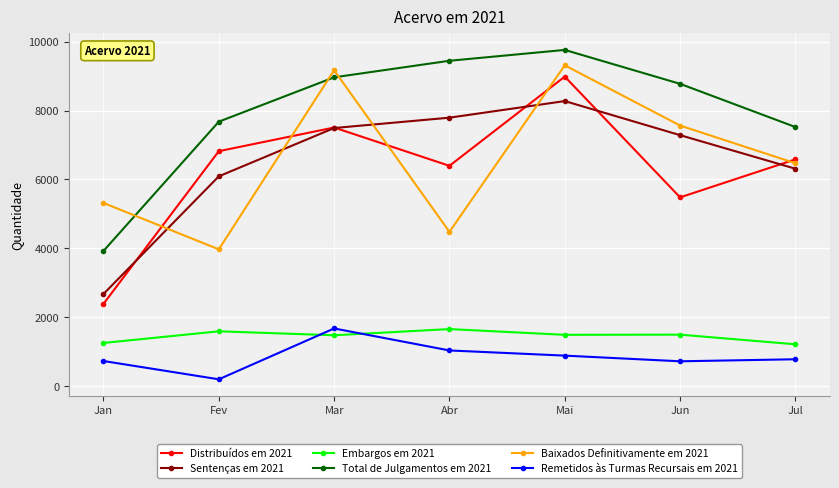

True or false: Remetidos às Turmas Recursais em 2021 and Total de Julgamentos em 2021 intersect in this chart.

False